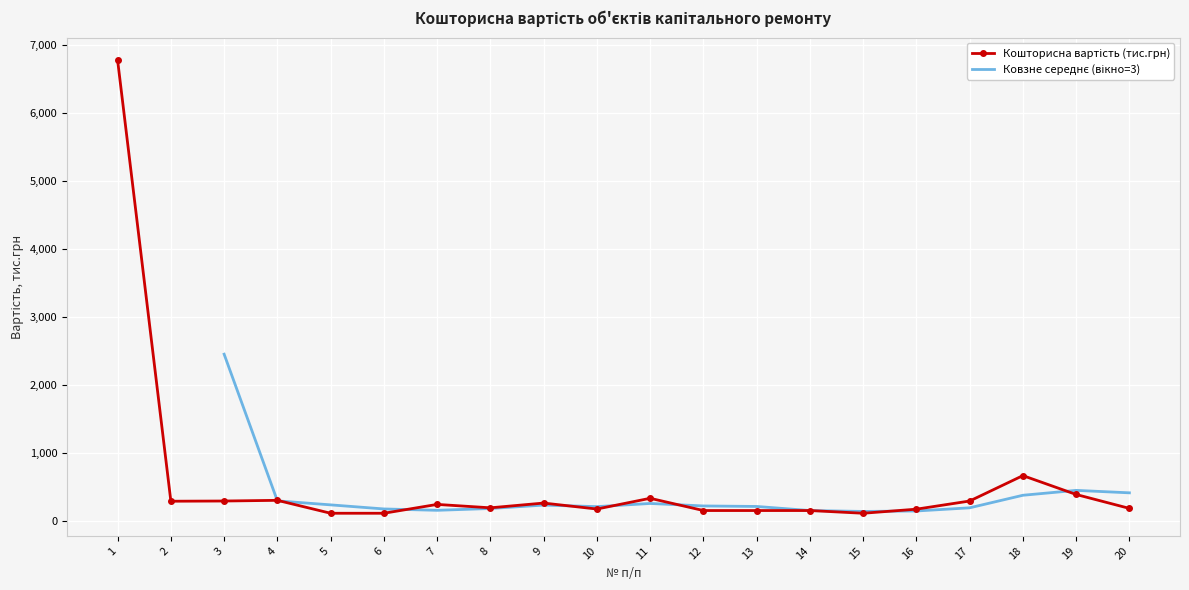

At which category does the chart reach its peak across all series?

1